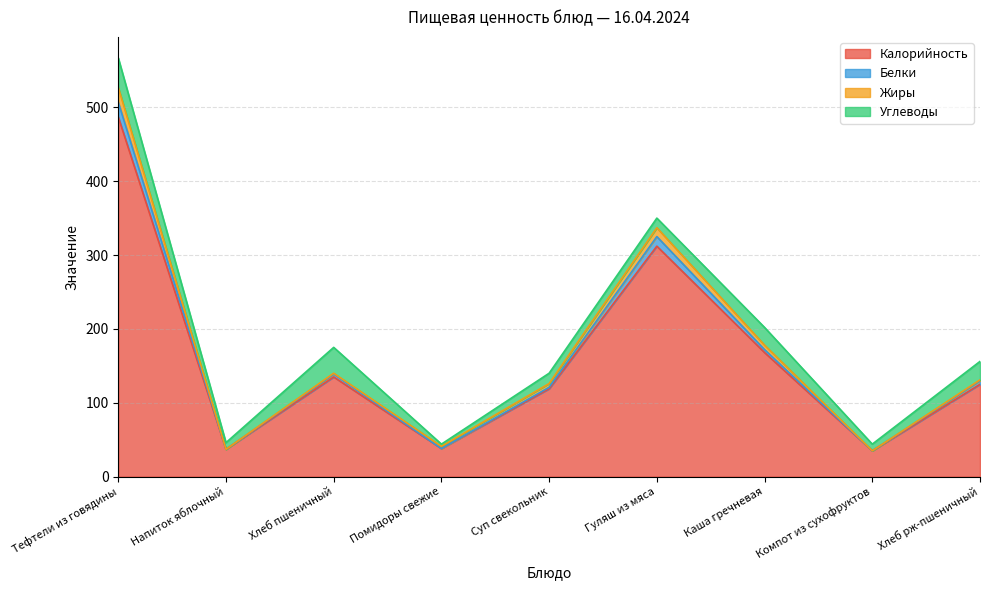

What is the difference between the highest and lowest values at Гуляш из мяса?

13